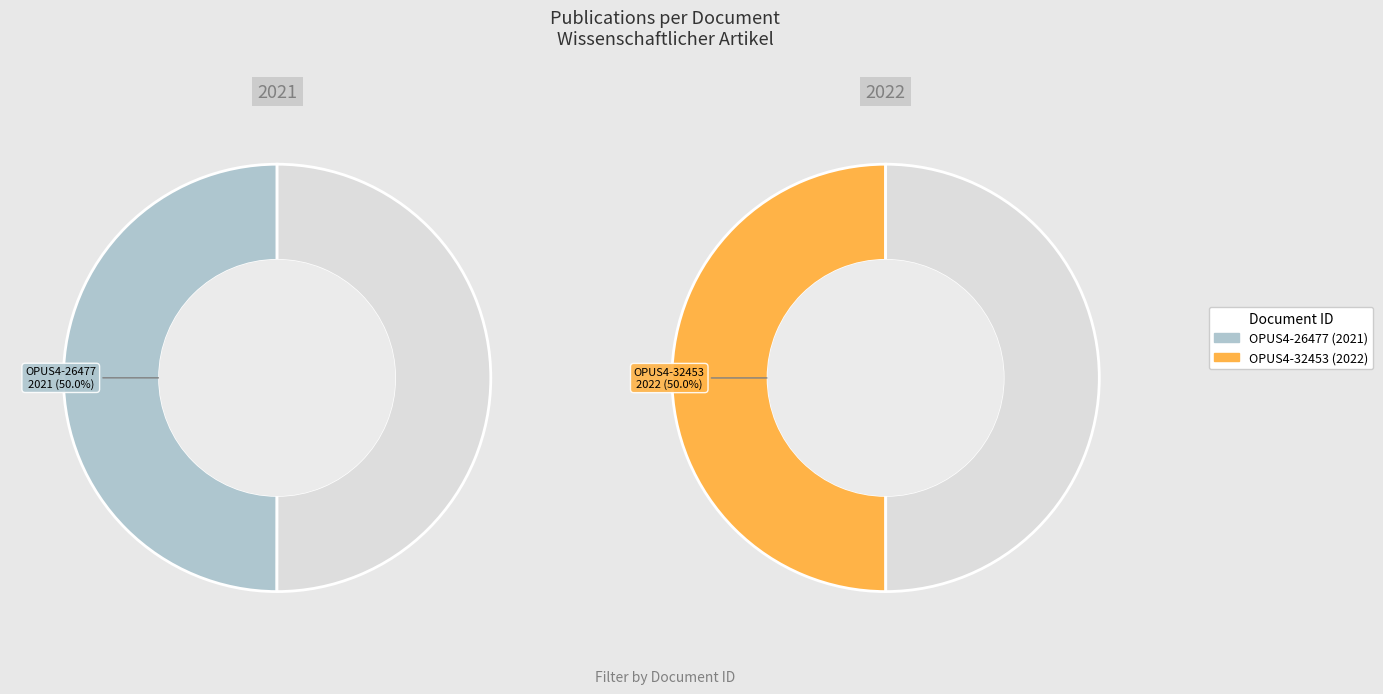

What is the smallest slice in the pie chart?

OPUS4-26477